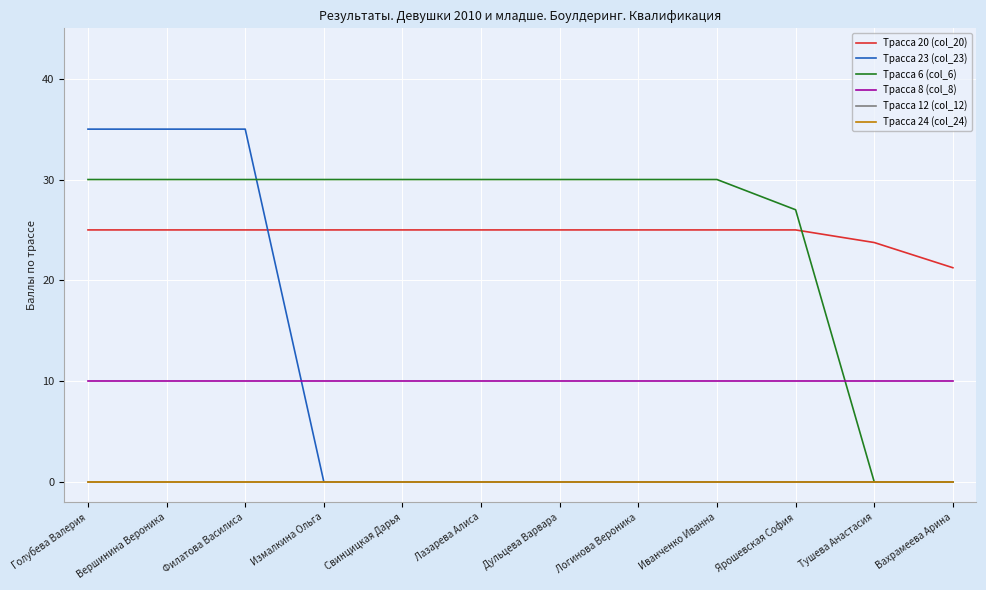

What is the total value across all series at Вахрамеева Арина?

31.2